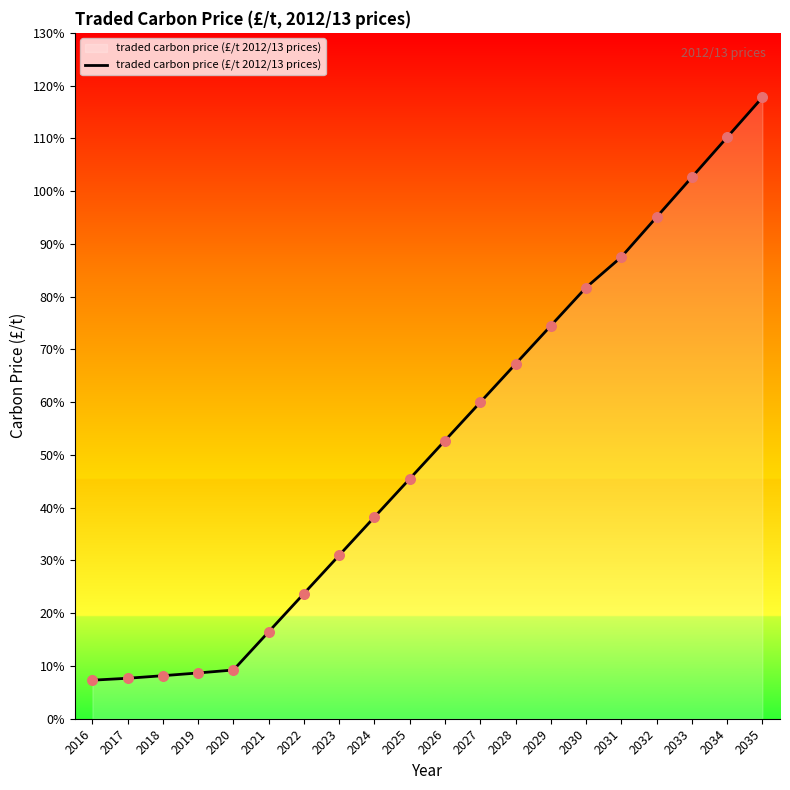

What is the ratio of the value at 2025 to the value at 2031?

0.5